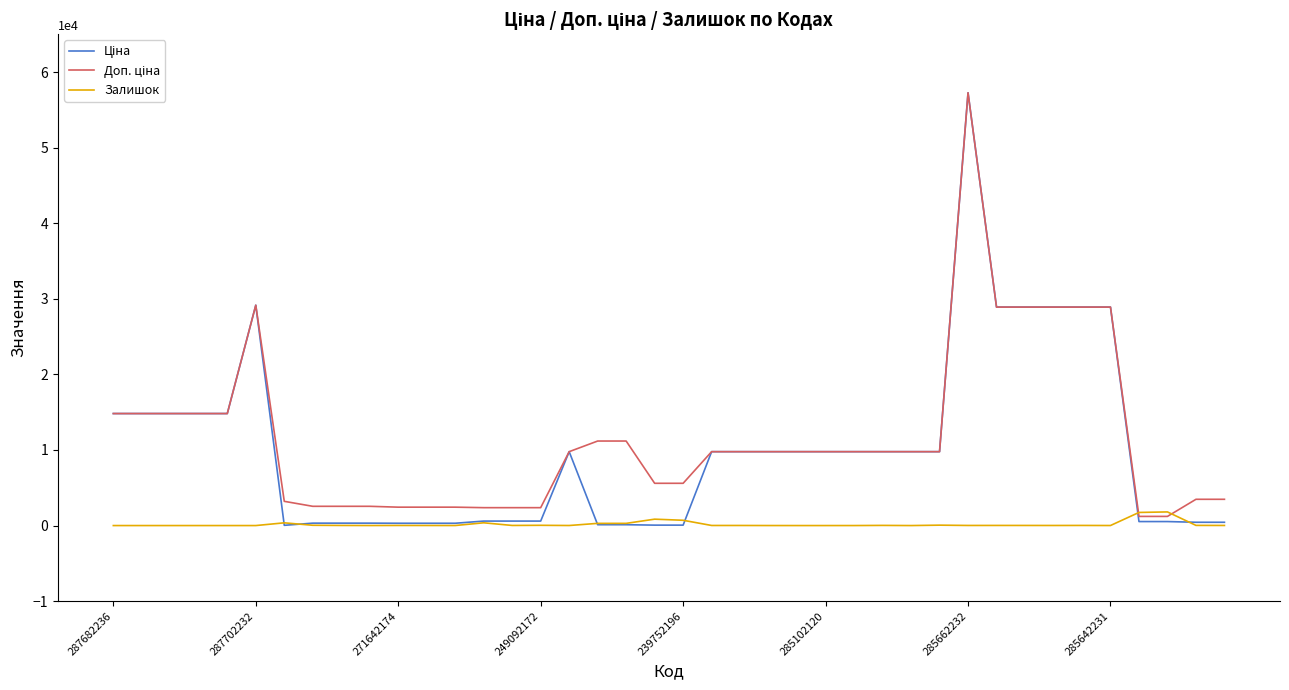

What is the maximum value for Залишок?

1804.0